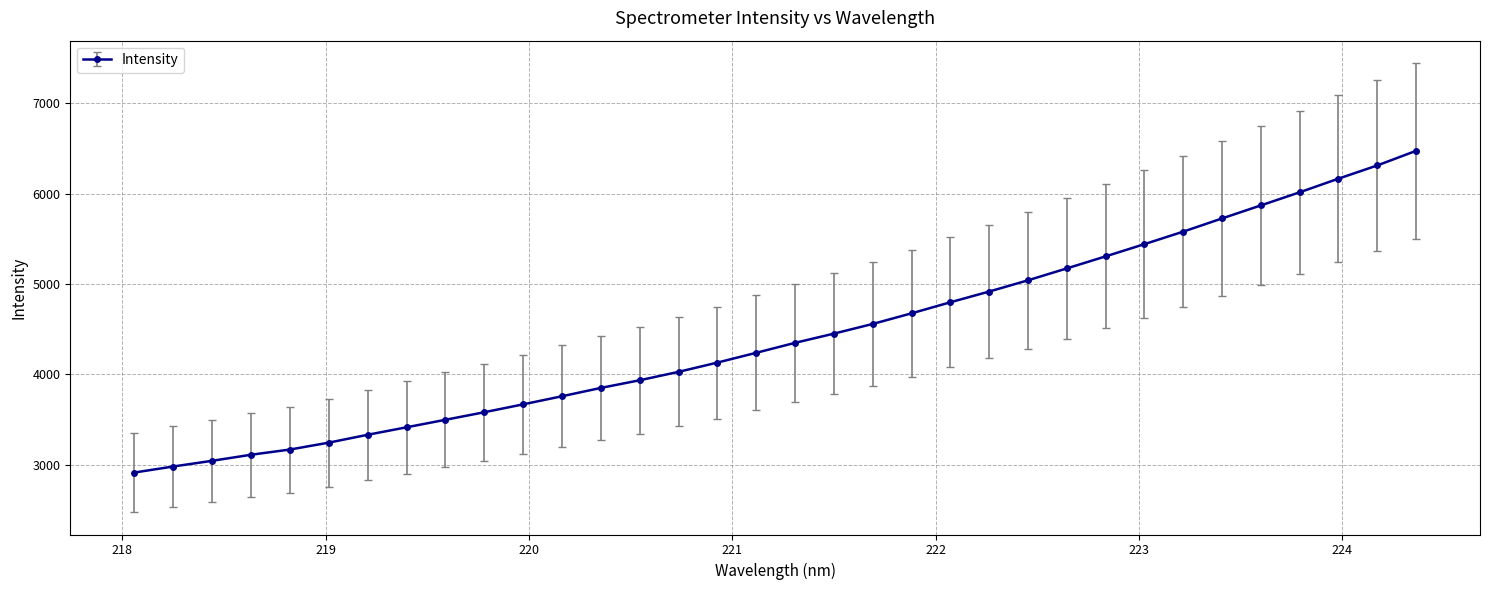

What is the value of the 18th point from the left?

4348.7